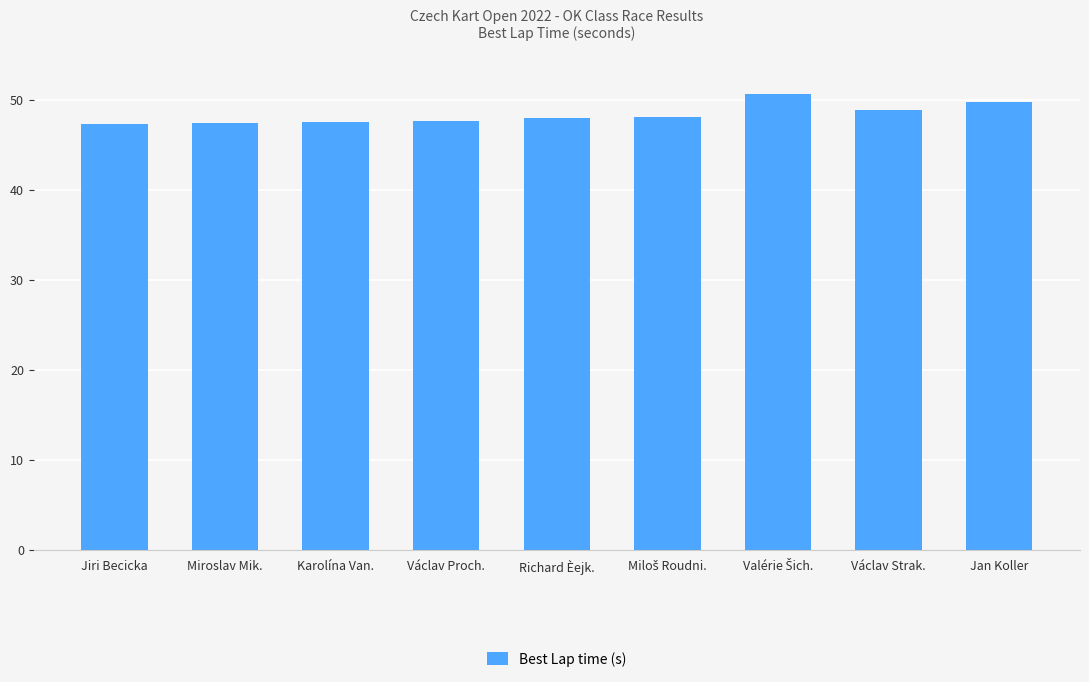

True or false: the data shows 65.0 at Richard Èejk..

False